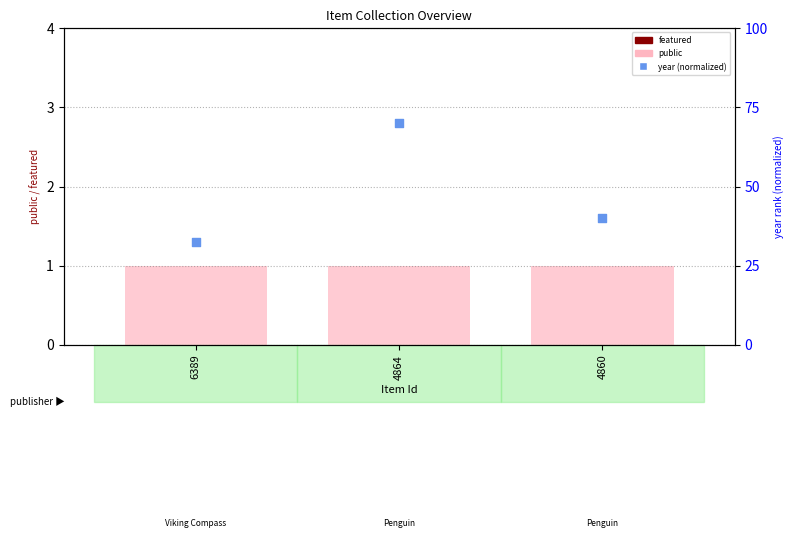

Is the value of public at 6389 greater than the value of featured at 4860?

Yes